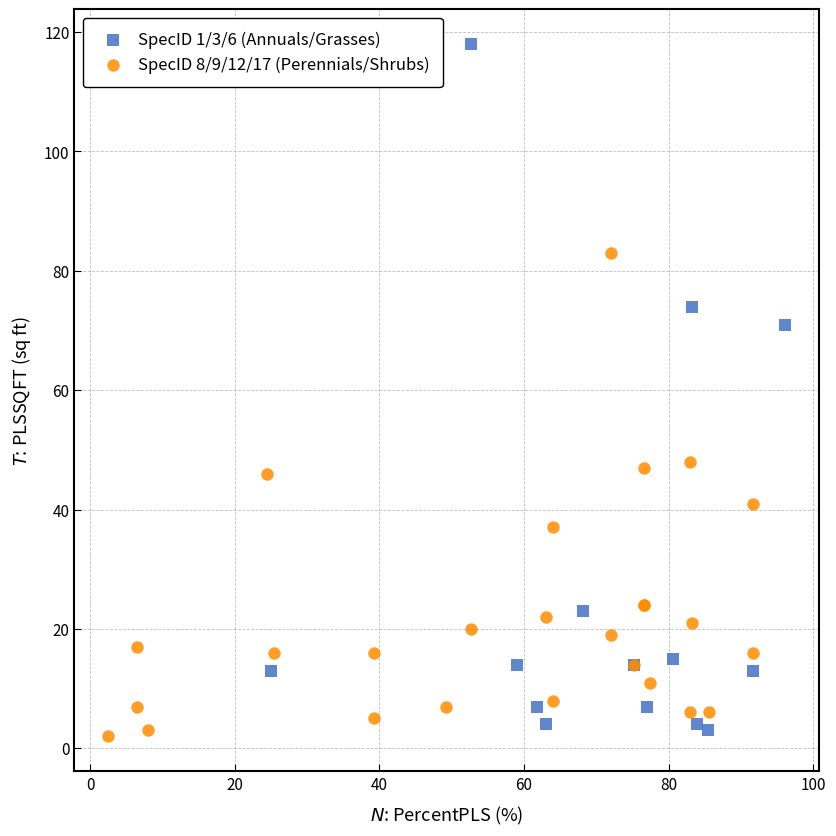

Which series has the widest spread of Y values?

SpecID 1/3/6 (Annuals/Grasses)